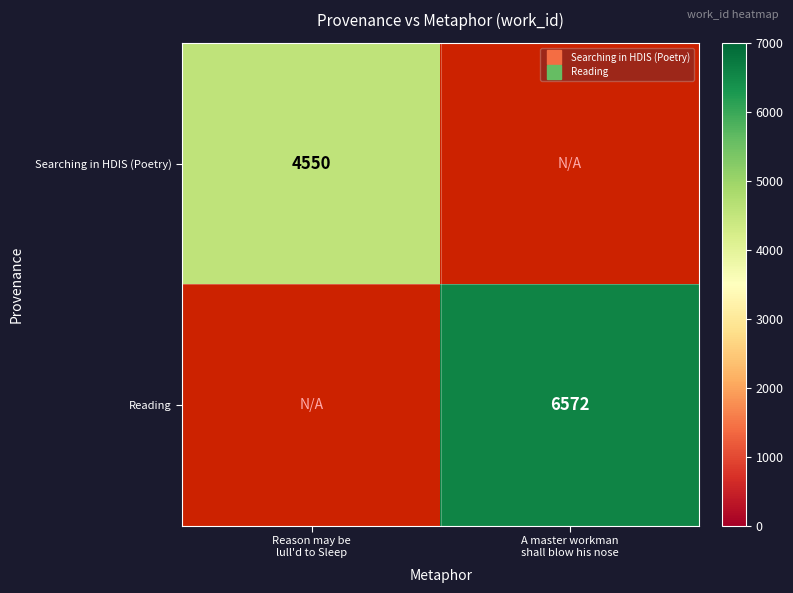

Which has a higher value, Reason may be
lull'd to Sleep or A master workman
shall blow his nose?

A master workman
shall blow his nose